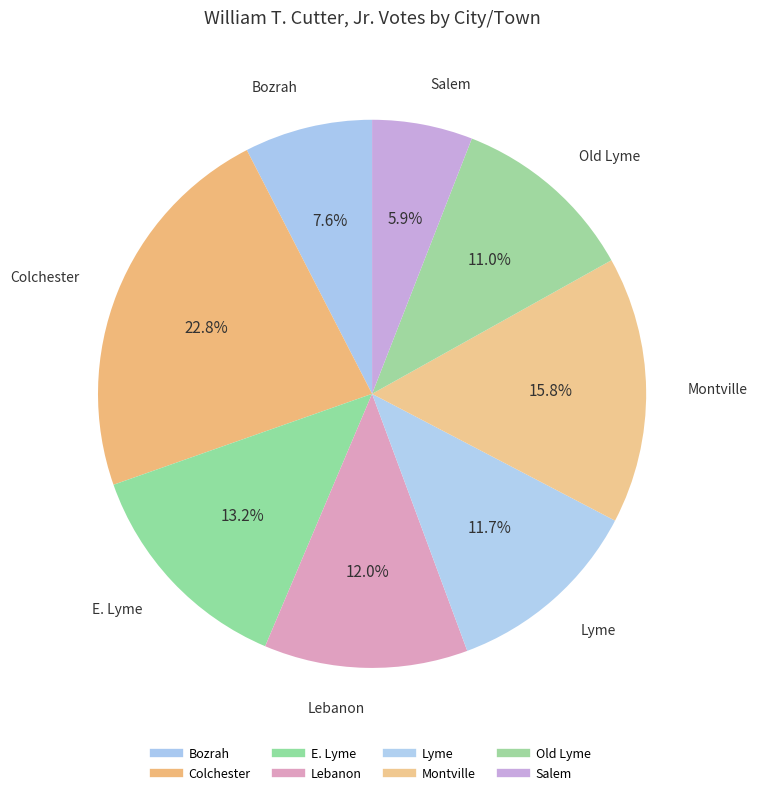

Is it true that Salem is 21% of the pie?

False